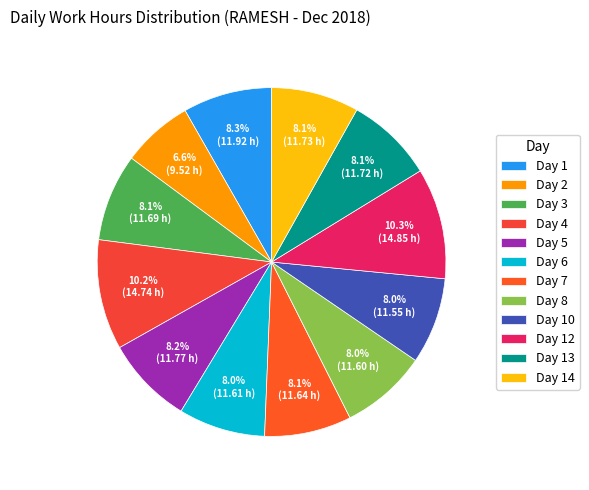

What is the smallest slice in the pie chart?

Day 2